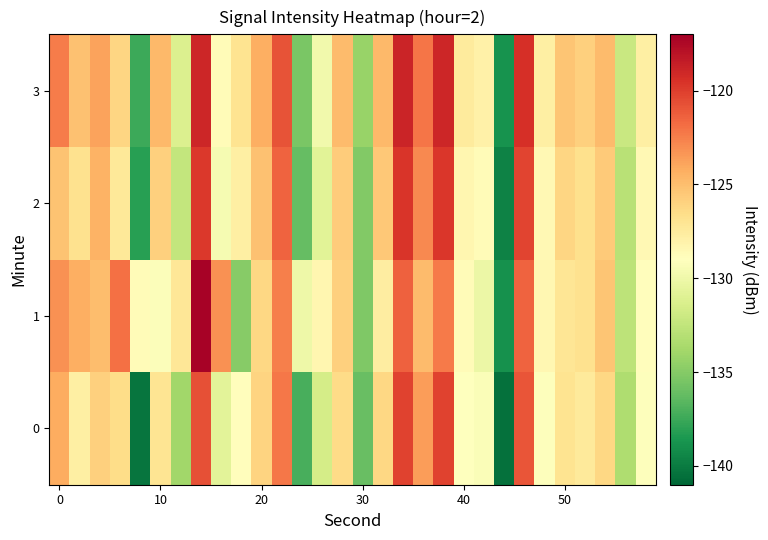

Which series has the largest total across all categories?

3